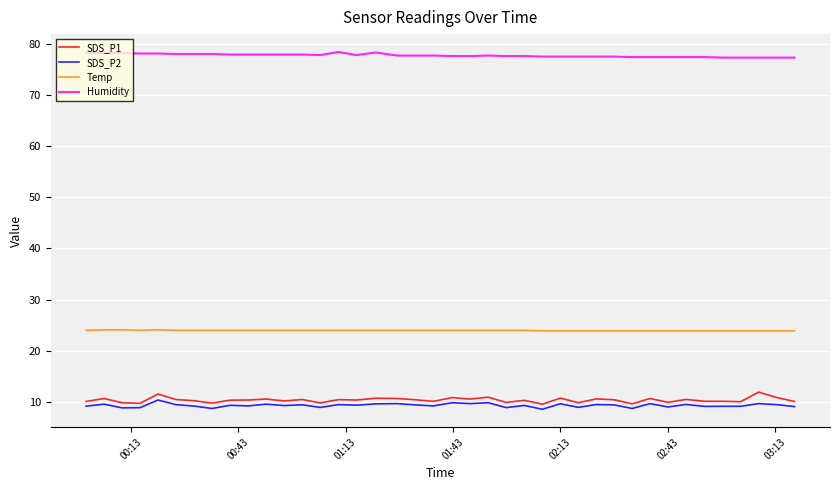

What is the difference between the maximum and minimum values in the SDS_P2 series?

1.8